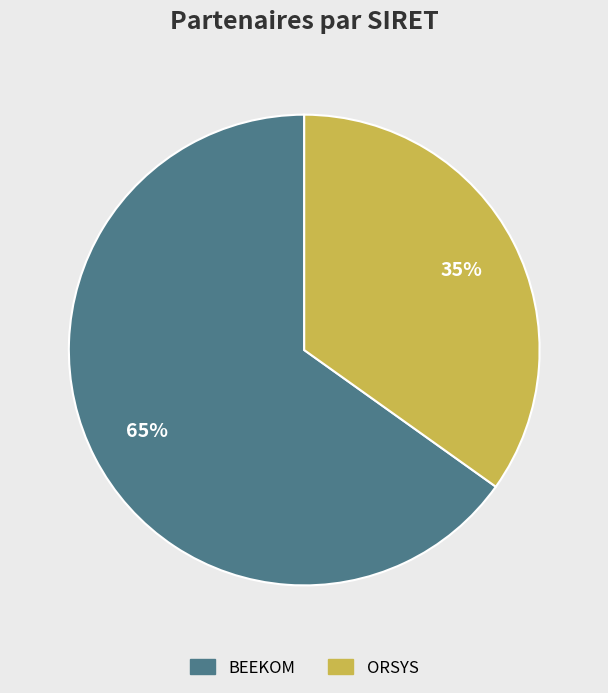

The ORSYS slice represents 35% of the pie. True or false?

True